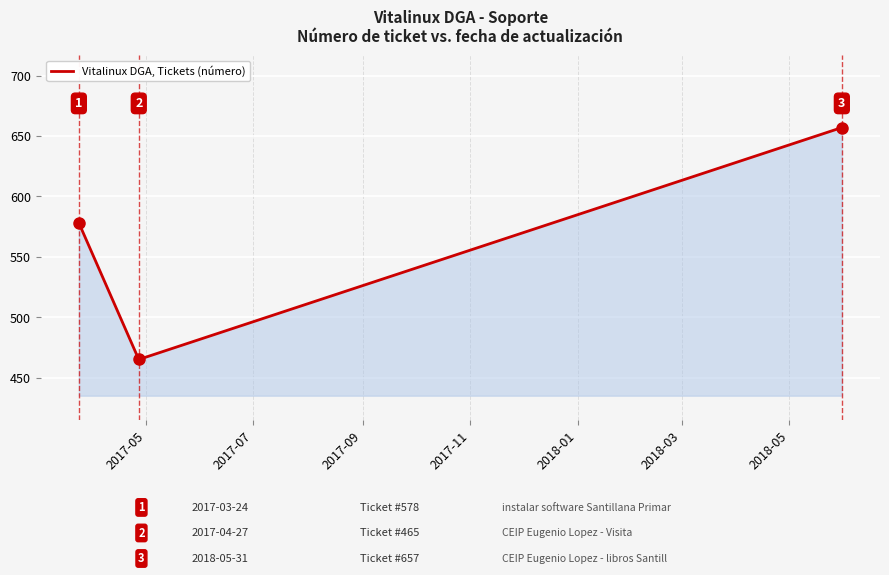

What is the average value?

567